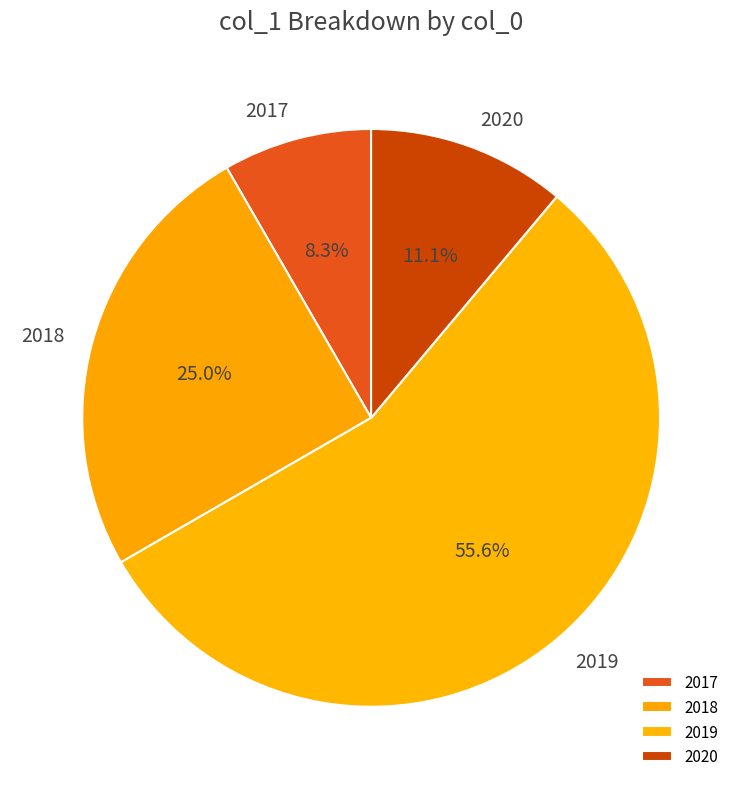

How many slices are in this pie chart?

4